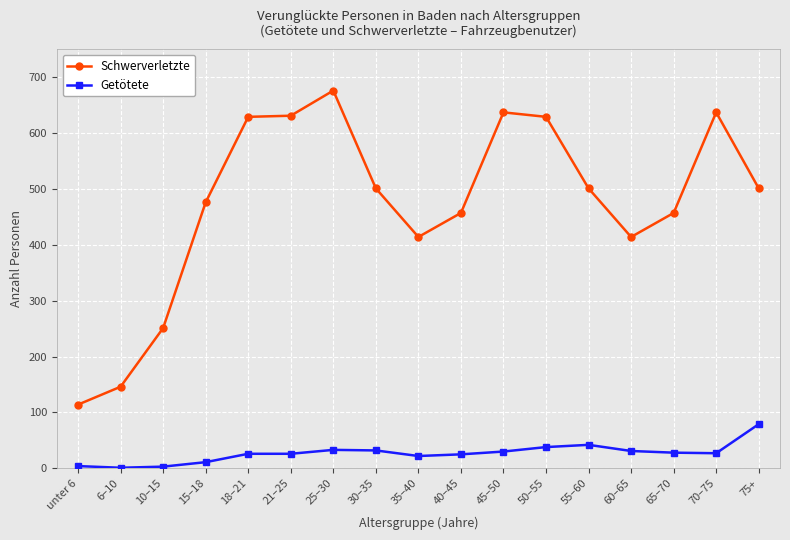

What is the difference between the Getötete values at 18–21 and 35–40?

4